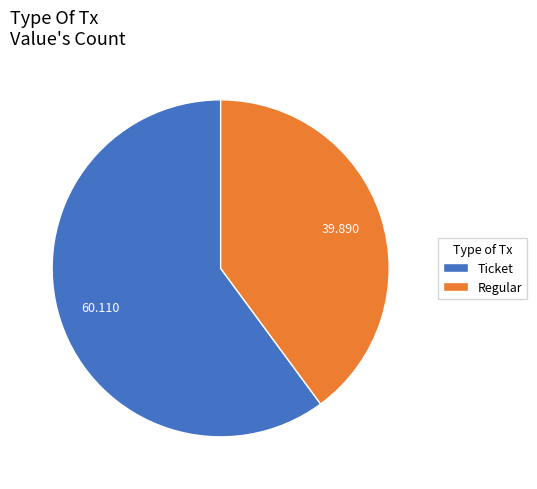

Which has a higher value, Ticket or Regular?

Ticket